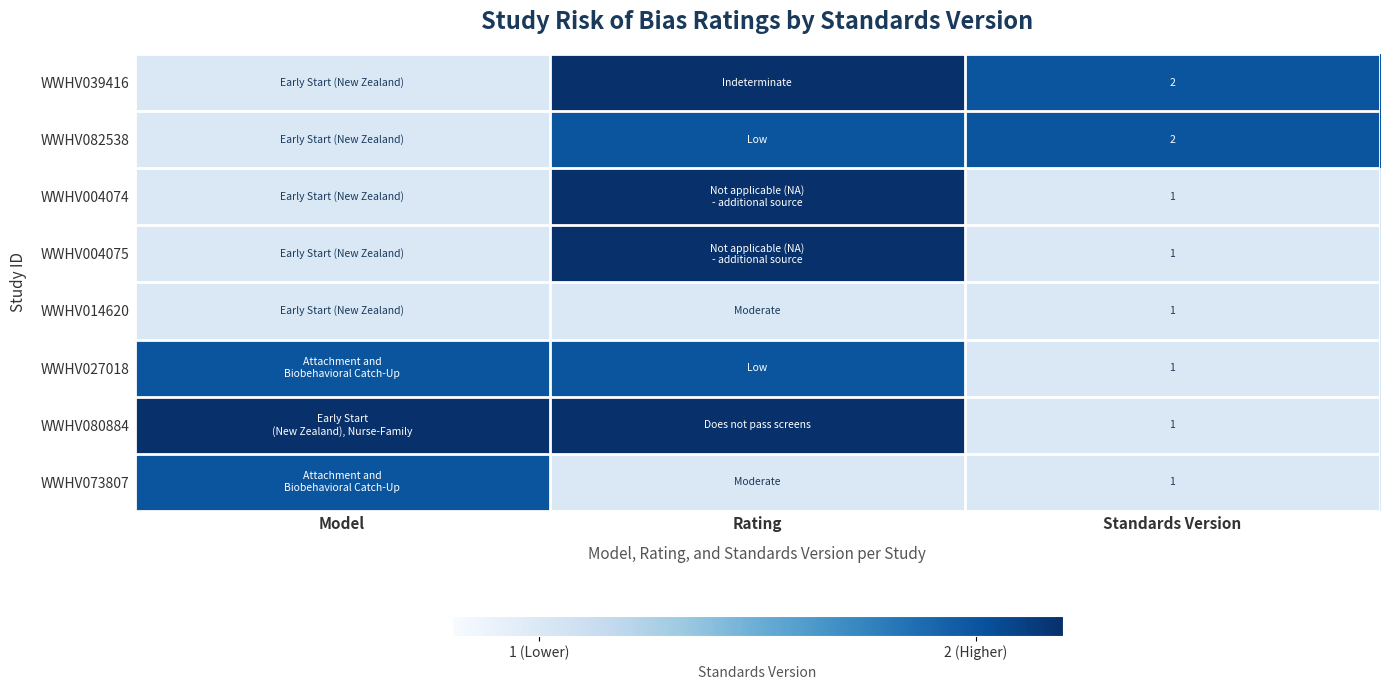

The WWHV039416 series shows 2 at Standards Version. True or false?

True